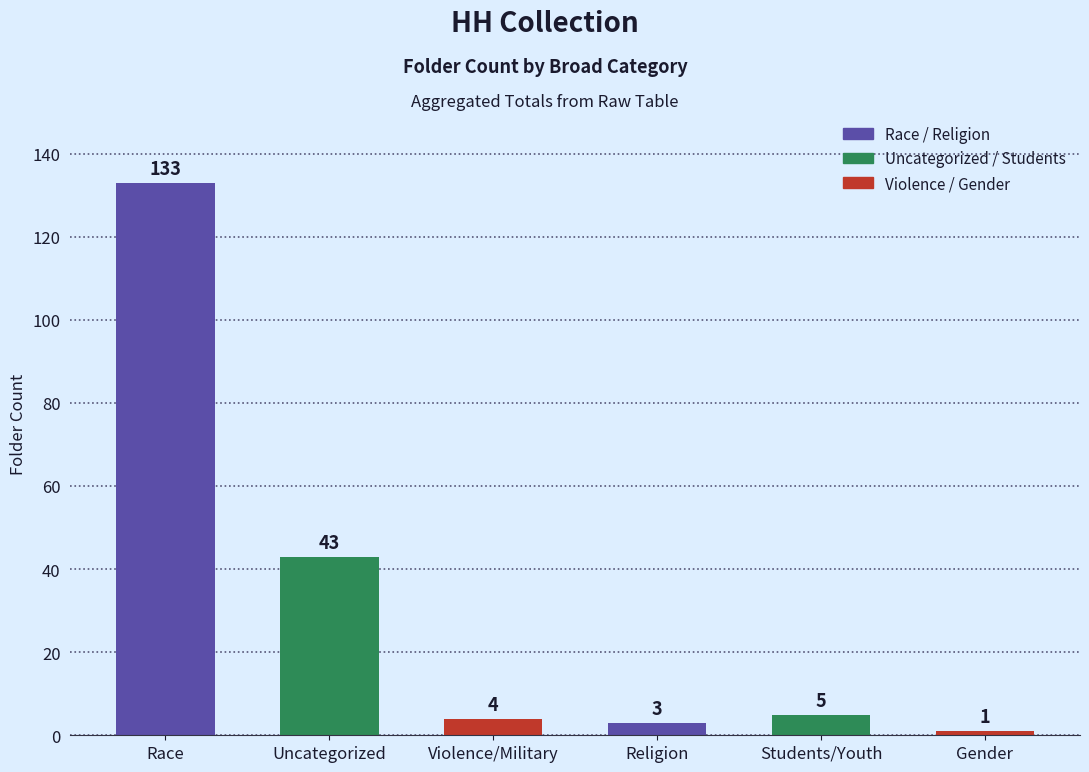

Which label corresponds to the largest value in the chart?

Race